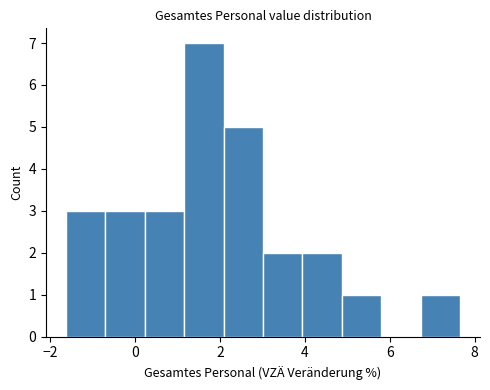

What is the height of the bar covering 4.0 to 4.8 on the x-axis? Neither the bar edges nor the heights are printed on the chart, so give them approximately, as read against the axes.

2